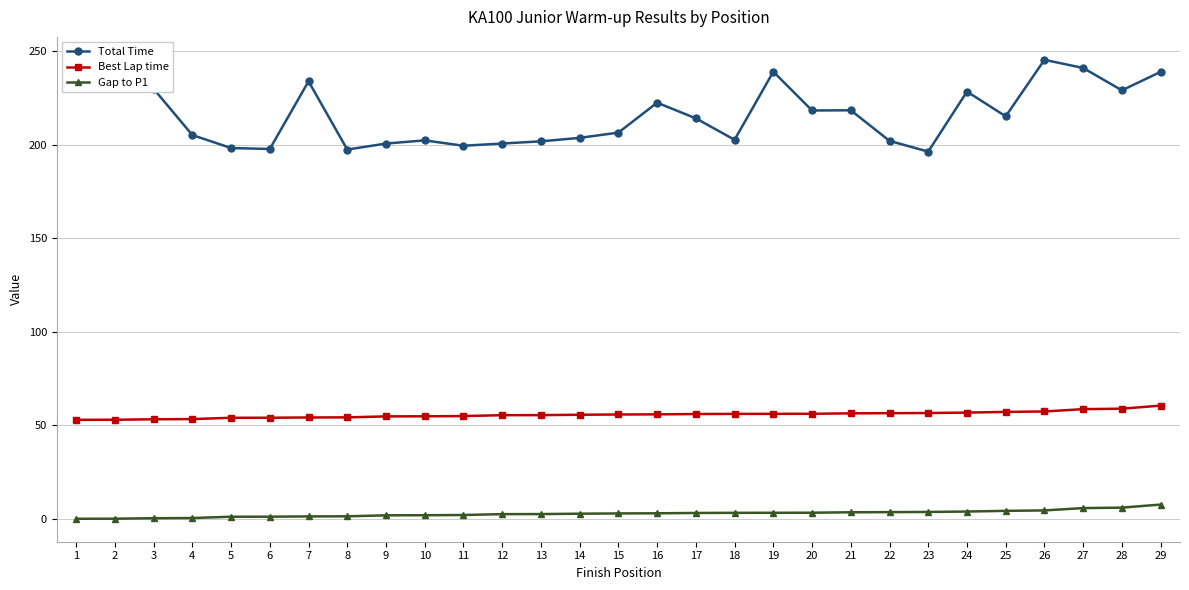

Does the chart display data point markers on the line(s)?

Yes